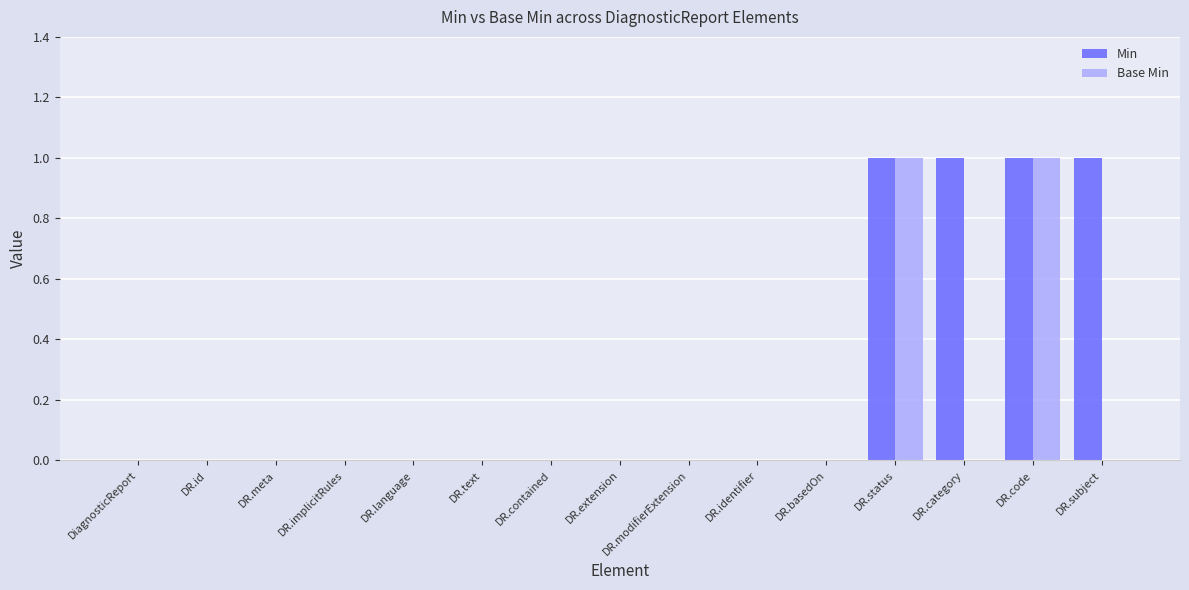

The value of Min at DR.contained is 0. True or false?

True